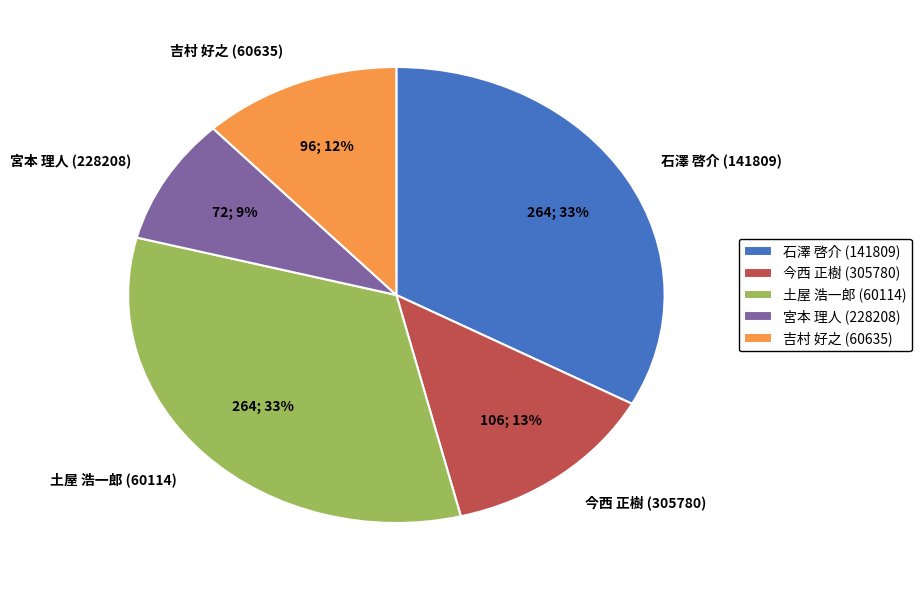

Which category has the smallest portion of the pie?

宮本 理人 (228208)